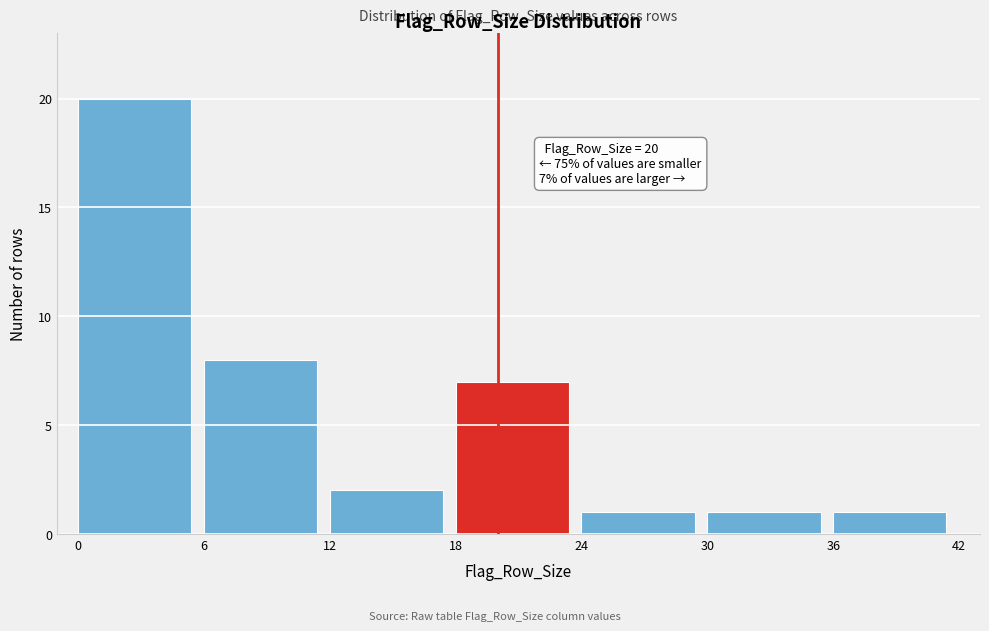

Over which range of the x-axis is the bar tallest?

0 to 6